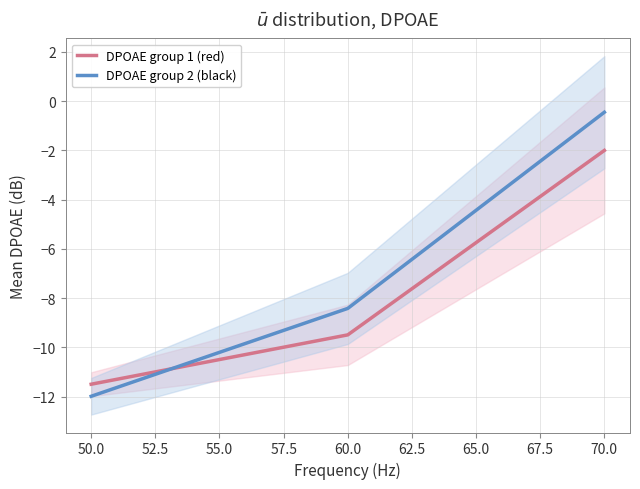

What is the minimum value for DPOAE group 1 (red)?

-11.5